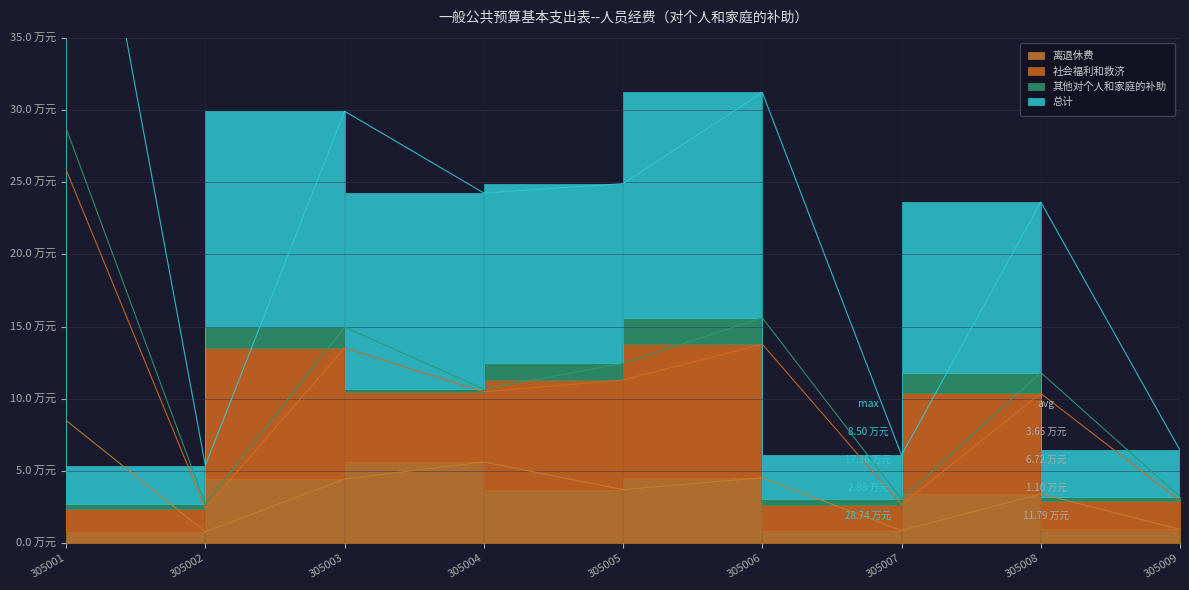

What is the value of the 离退休费 point at the 5th from the left?

3.7